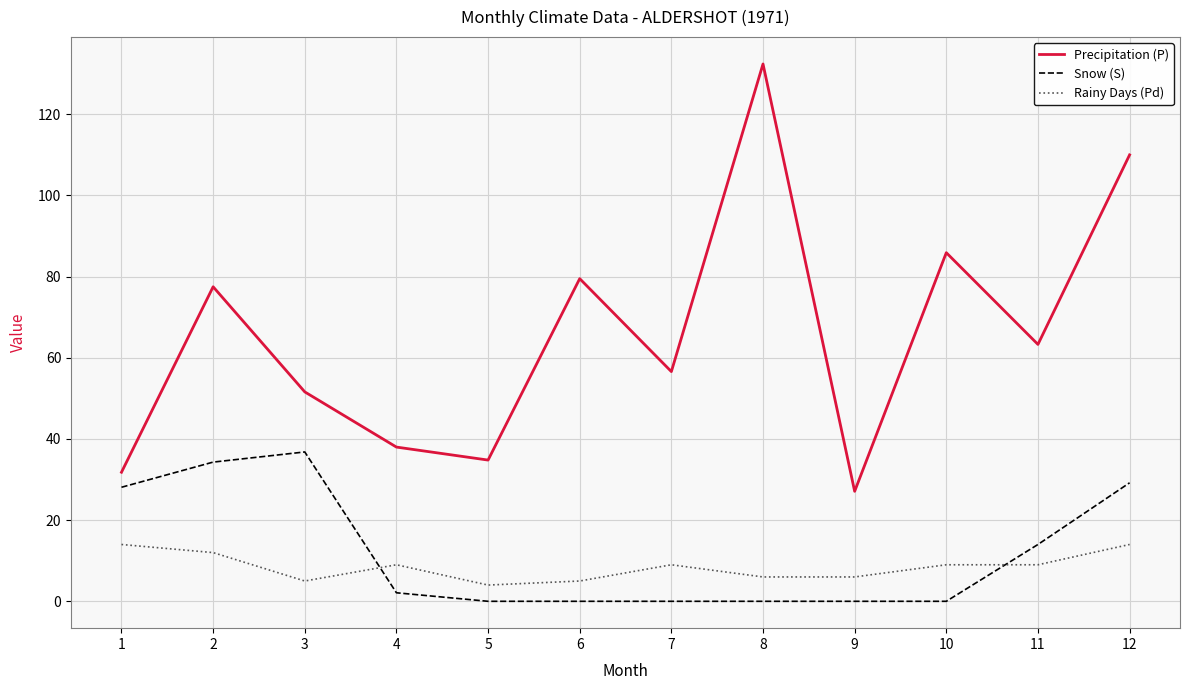

Between 4 and 6, which series saw the biggest shift?

Precipitation (P)